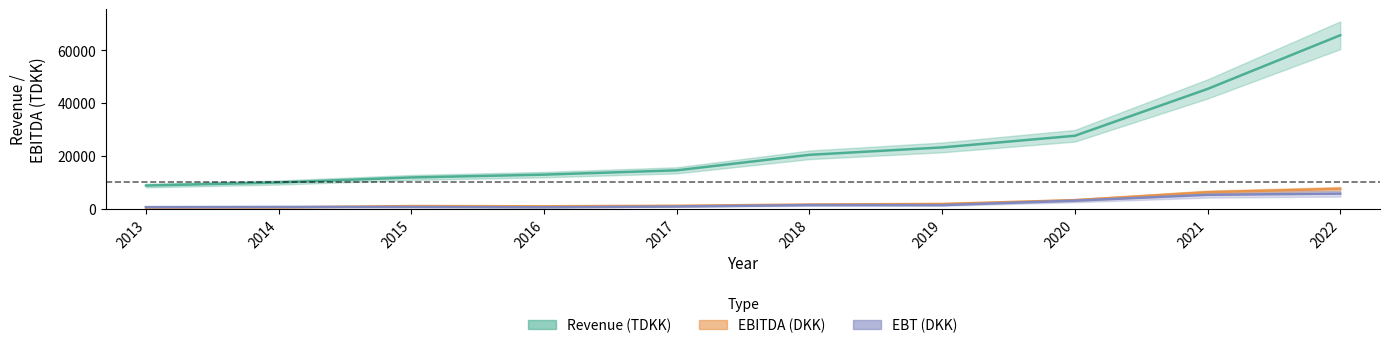

Is it true that EBITDA (DKK) equals 2204 at 2020?

False